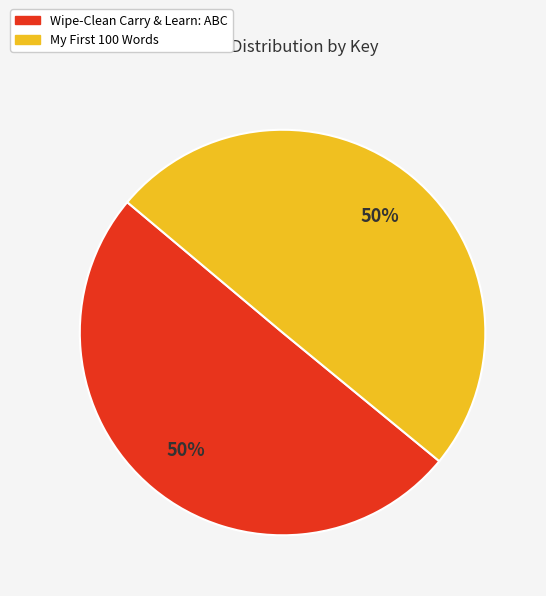

To the nearest percent, what percentage of the pie is Wipe-Clean Carry & Learn: ABC?

50%